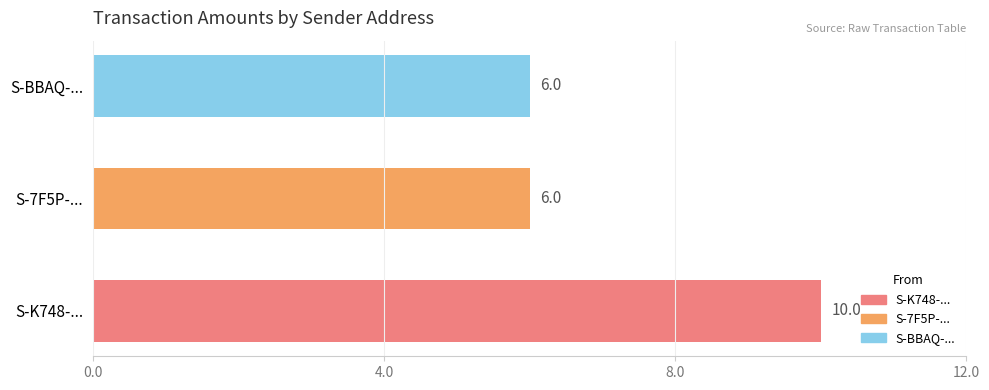

The chart shows a value of 6 at S-BBAQ-.... True or false?

True